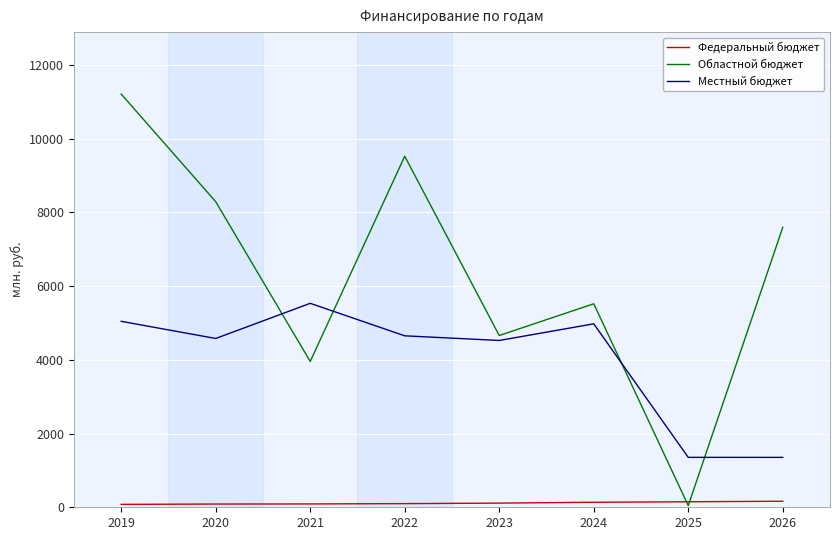

Which series has the widest spread of values?

Областной бюджет